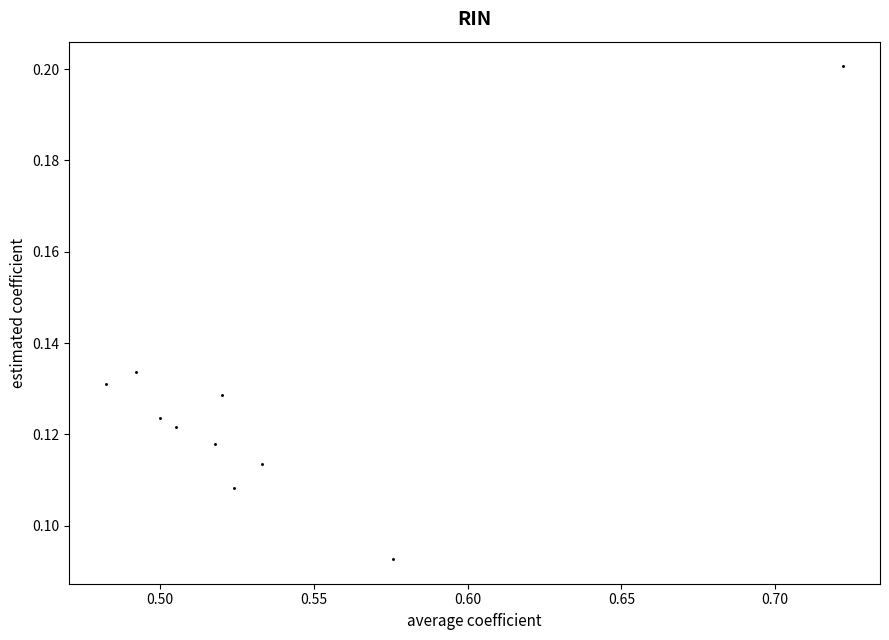

What is the average X value?

0.5